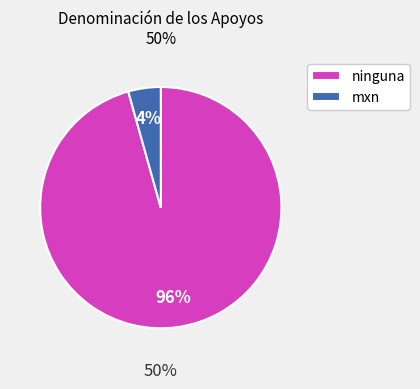

To the nearest percent, what portion does ninguna represent?

96%